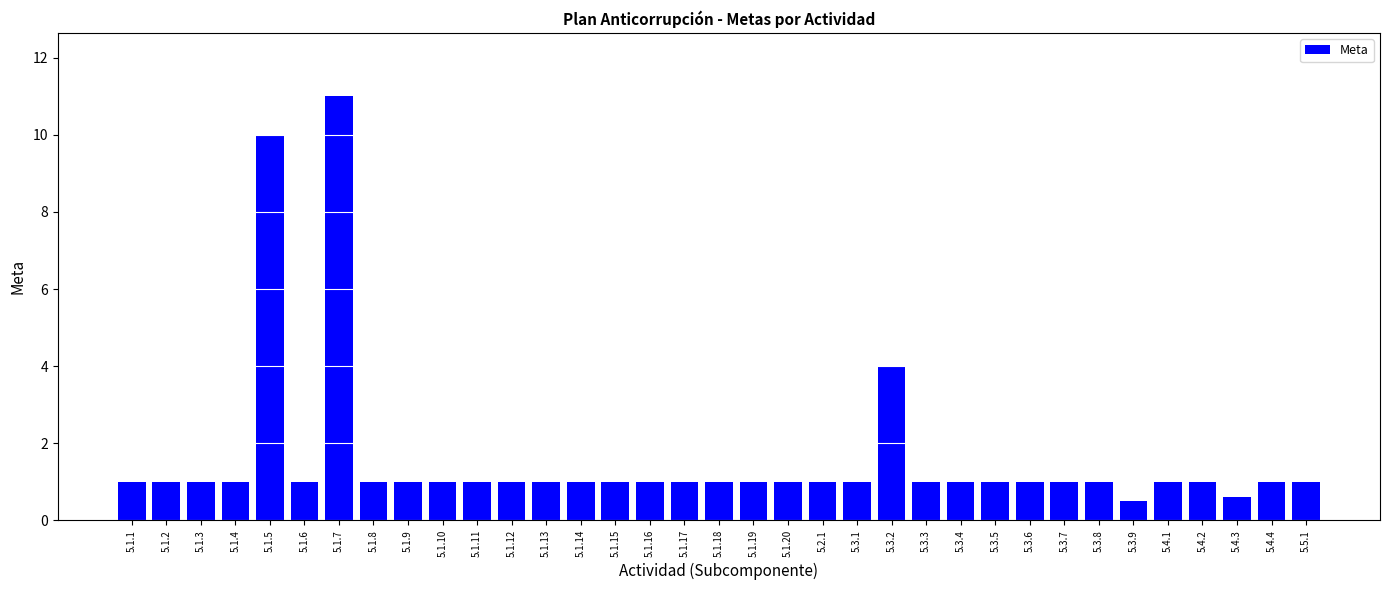

What is the greatest value displayed?

11.0